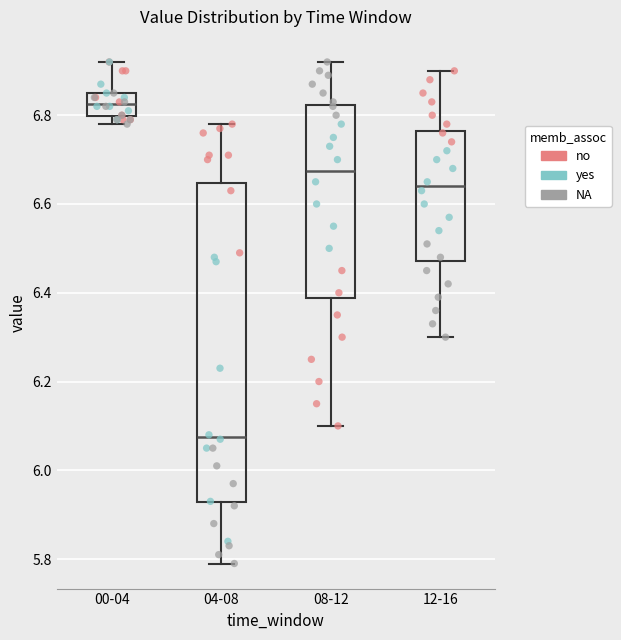

Which box has the highest median line?

00-04